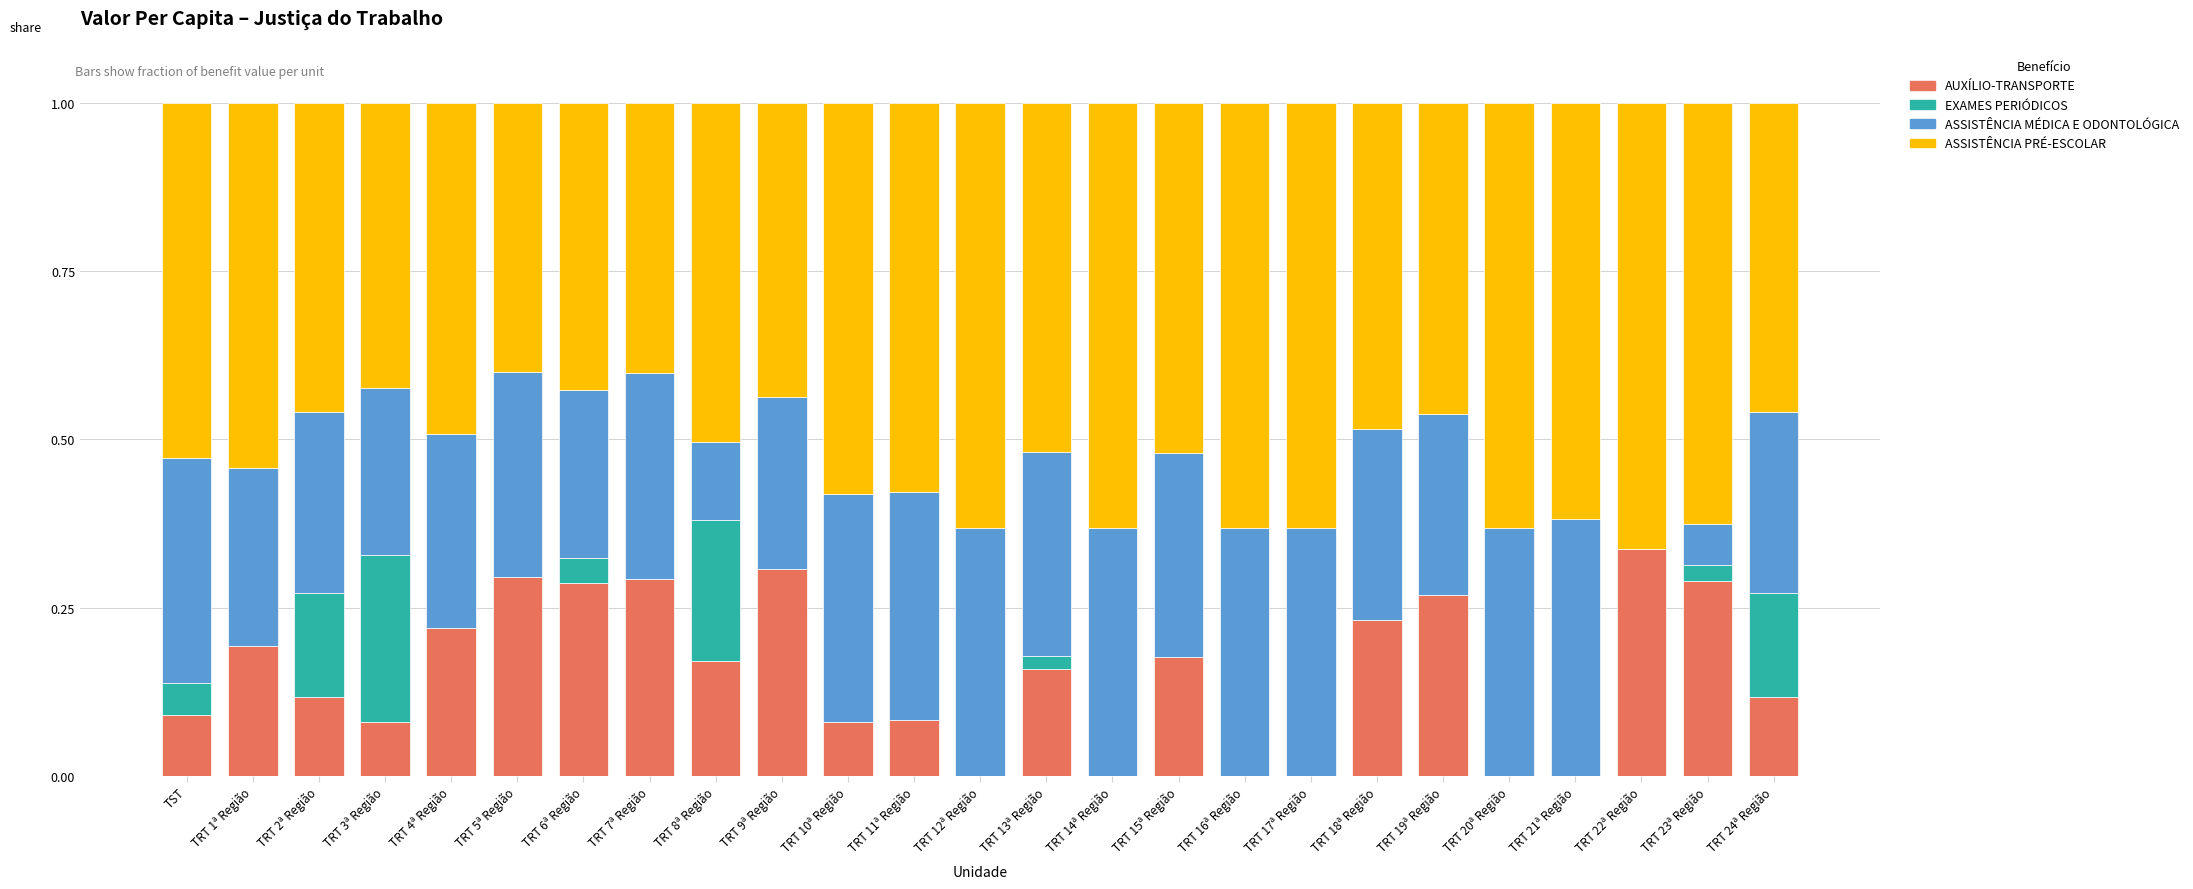

What is the total value across all series at TRT 4ª Região?

1.0